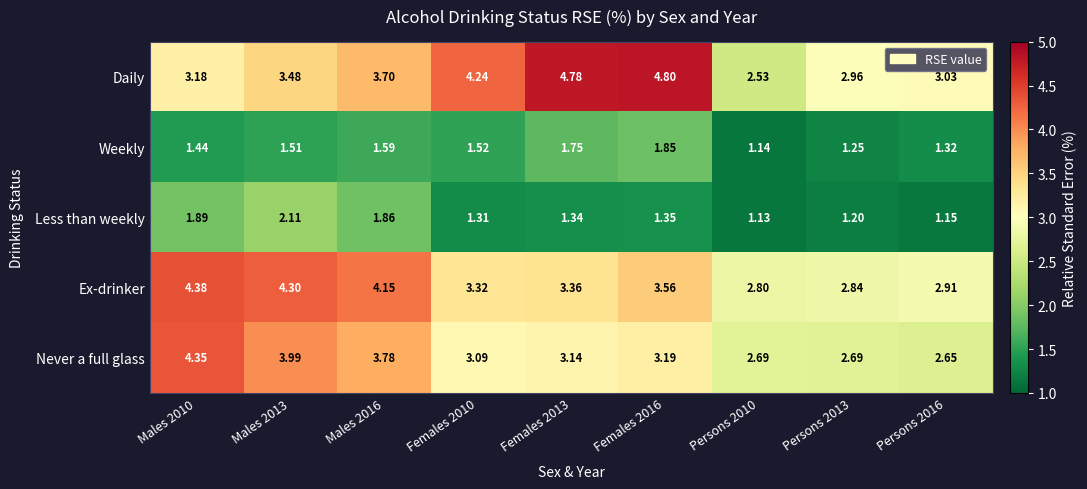

How many data points does each series have?

9